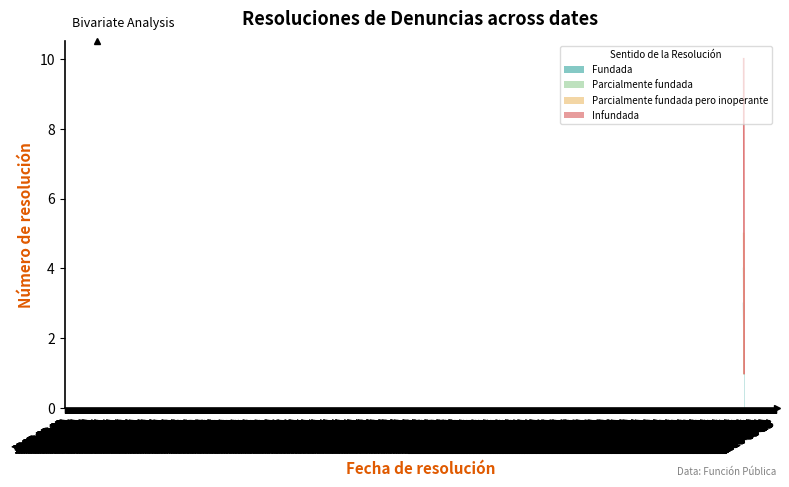

Reading left to right, transcribe all the data shown in this chart.

2023-08-30=1	2023-08-30=2	2023-08-30=3	2023-08-30=4	2023-08-30=5	2023-08-30=6	2023-08-30=7	2023-08-30=8	2023-08-30=9	2023-08-30=10	2023-09-13=11